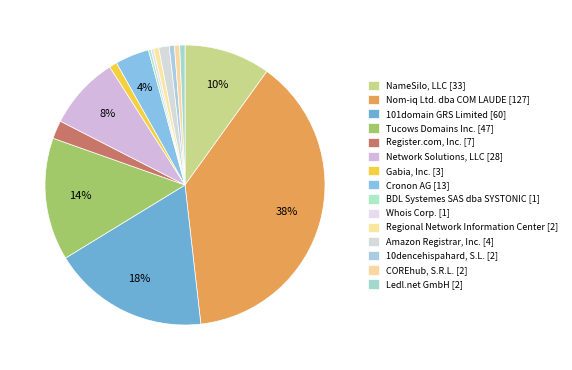

How many segments does this pie chart have?

15